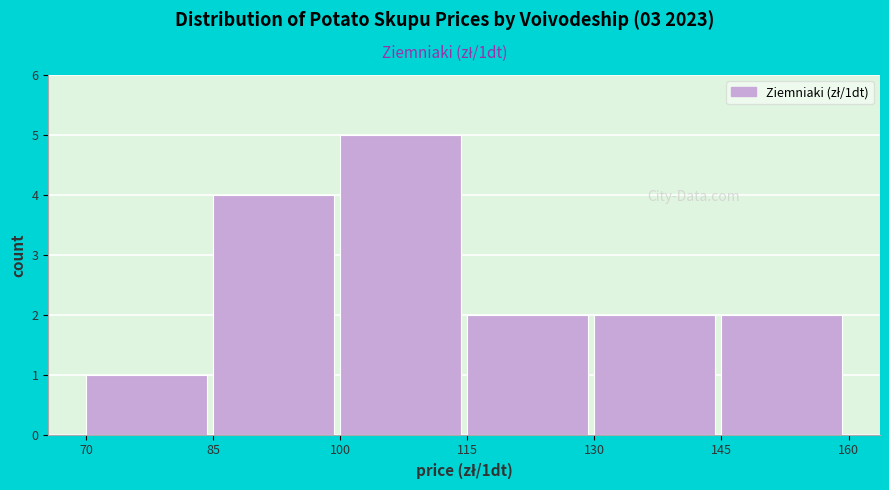

Reading left to right, list every bar in this chart as the range it spans on the x-axis followed by its height. The values are not printed on the chart, so give them approximately, as read against the axis.

70 to 85: 1
85 to 100: 4
100 to 115: 5
115 to 130: 2
130 to 145: 2
145 to 160: 2